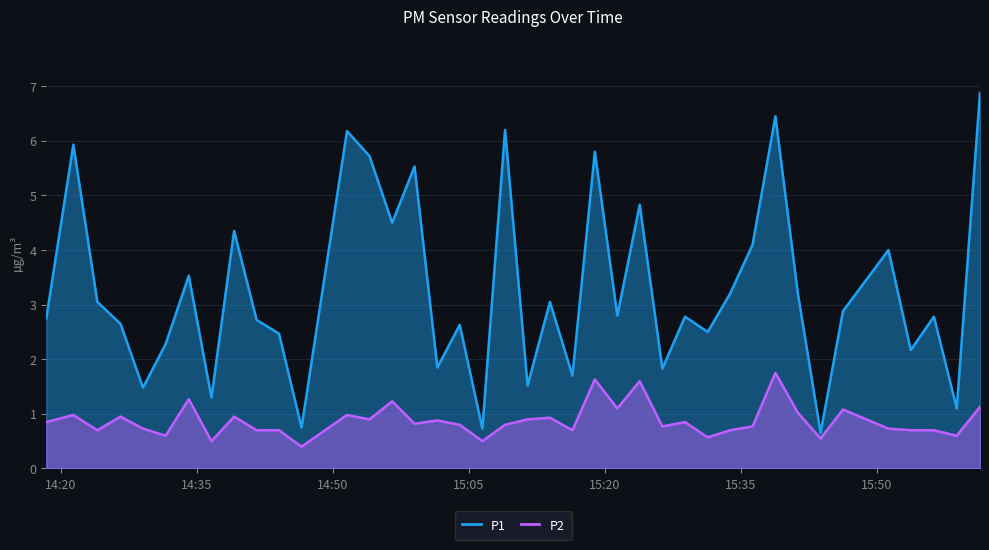

List the labels in order of P1 value, smallest first.

2023-12-29T15:43:46, 2023-12-29T15:06:28, 2023-12-29T14:46:31, 2023-12-29T15:58:47, 2023-12-29T14:36:35, 2023-12-29T14:29:02, 2023-12-29T15:11:27, 2023-12-29T15:16:24, 2023-12-29T15:26:19, 2023-12-29T15:01:30, 2023-12-29T15:53:43, 2023-12-29T14:31:32, 2023-12-29T14:44:02, 2023-12-29T15:31:19, 2023-12-29T15:03:58, 2023-12-29T14:26:33, 2023-12-29T14:41:34, 2023-12-29T14:18:22, 2023-12-29T15:28:49, 2023-12-29T15:56:16, 2023-12-29T15:21:21, 2023-12-29T15:46:14, 2023-12-29T14:24:00, 2023-12-29T15:13:55, 2023-12-29T15:33:47, 2023-12-29T15:41:16, 2023-12-29T14:34:05, 2023-12-29T15:51:15, 2023-12-29T15:36:16, 2023-12-29T14:39:05, 2023-12-29T14:56:31, 2023-12-29T15:23:49, 2023-12-29T14:58:59, 2023-12-29T14:54:01, 2023-12-29T15:18:52, 2023-12-29T14:21:21, 2023-12-29T14:51:32, 2023-12-29T15:08:58, 2023-12-29T15:38:47, 2023-12-29T16:01:21